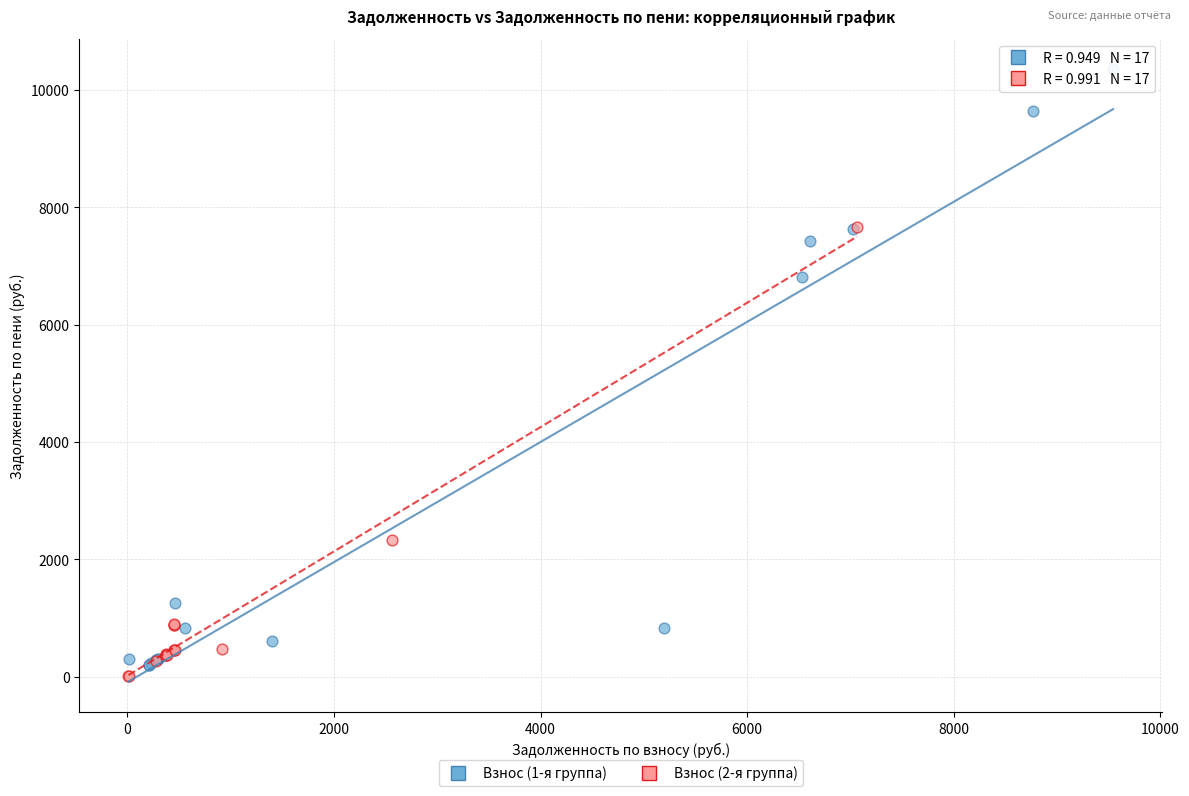

Which series reaches the maximum Y coordinate?

Взнос (1-я группа)